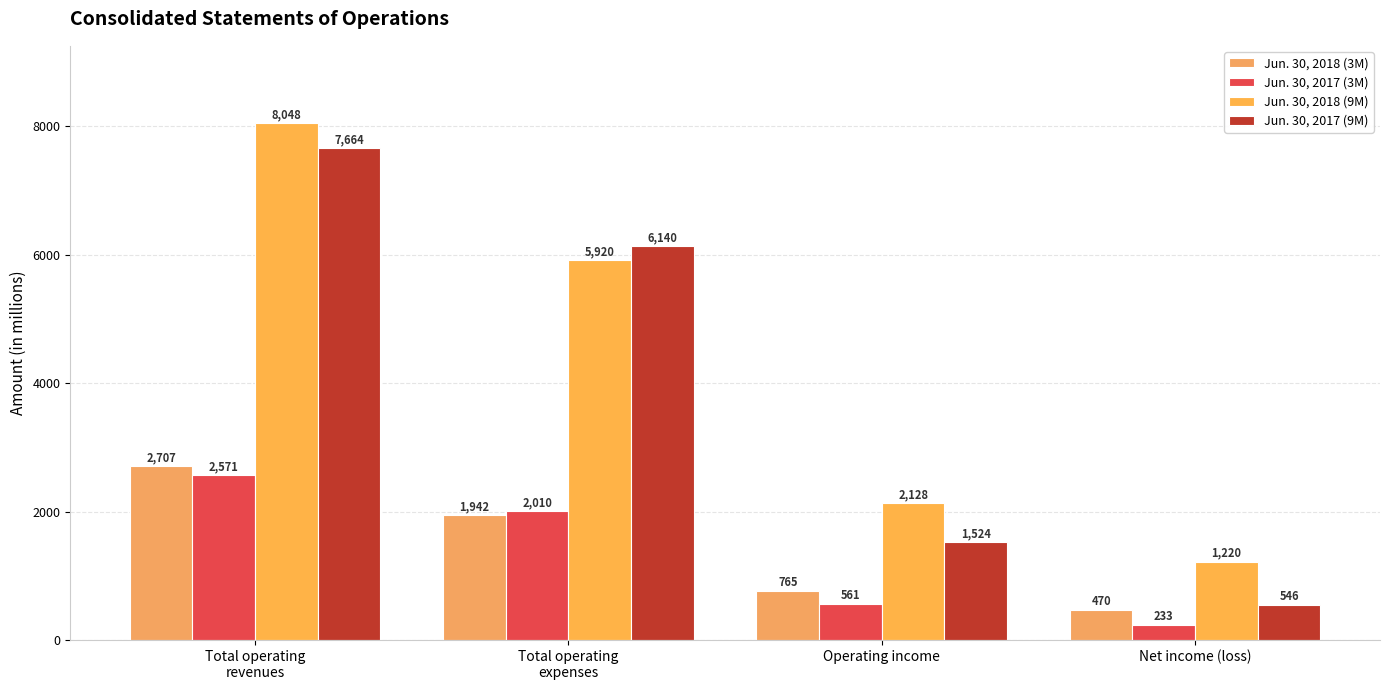

Is the value of Jun. 30, 2017 (3M) at Total operating
revenues greater than the value of Jun. 30, 2017 (9M) at Total operating
revenues?

No